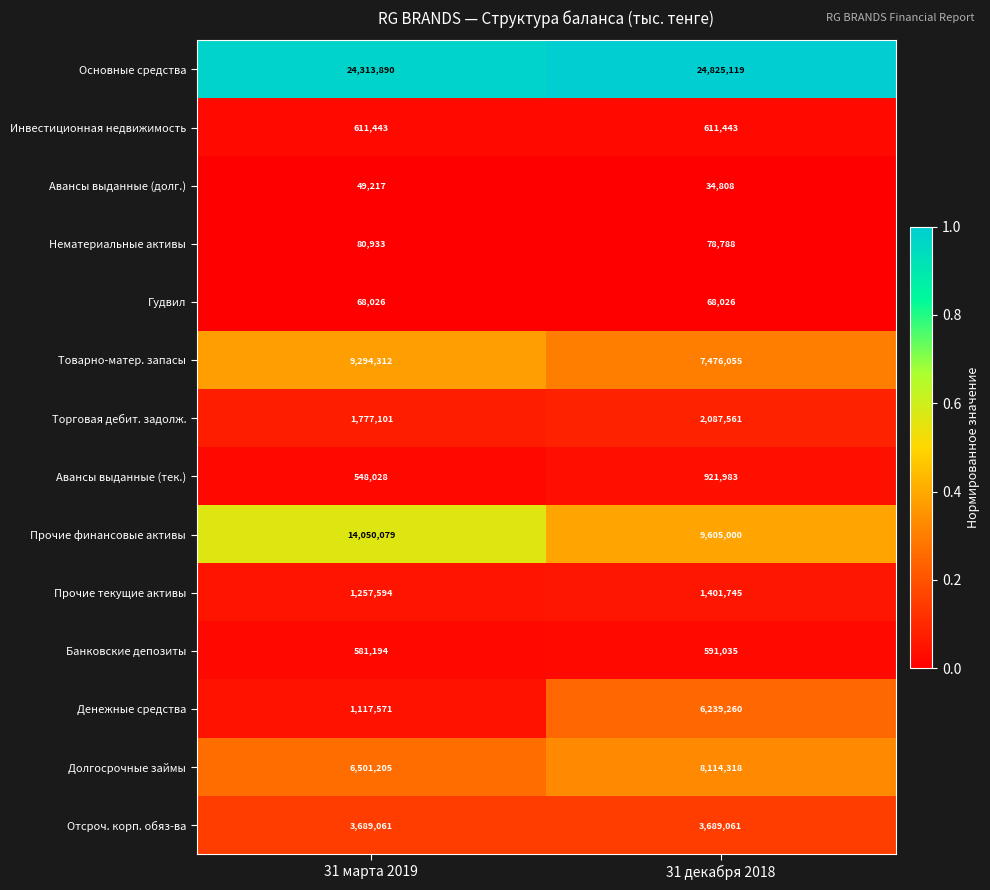

Read the Нематериальные активы value at 31 марта 2019, to the nearest 100.

80900